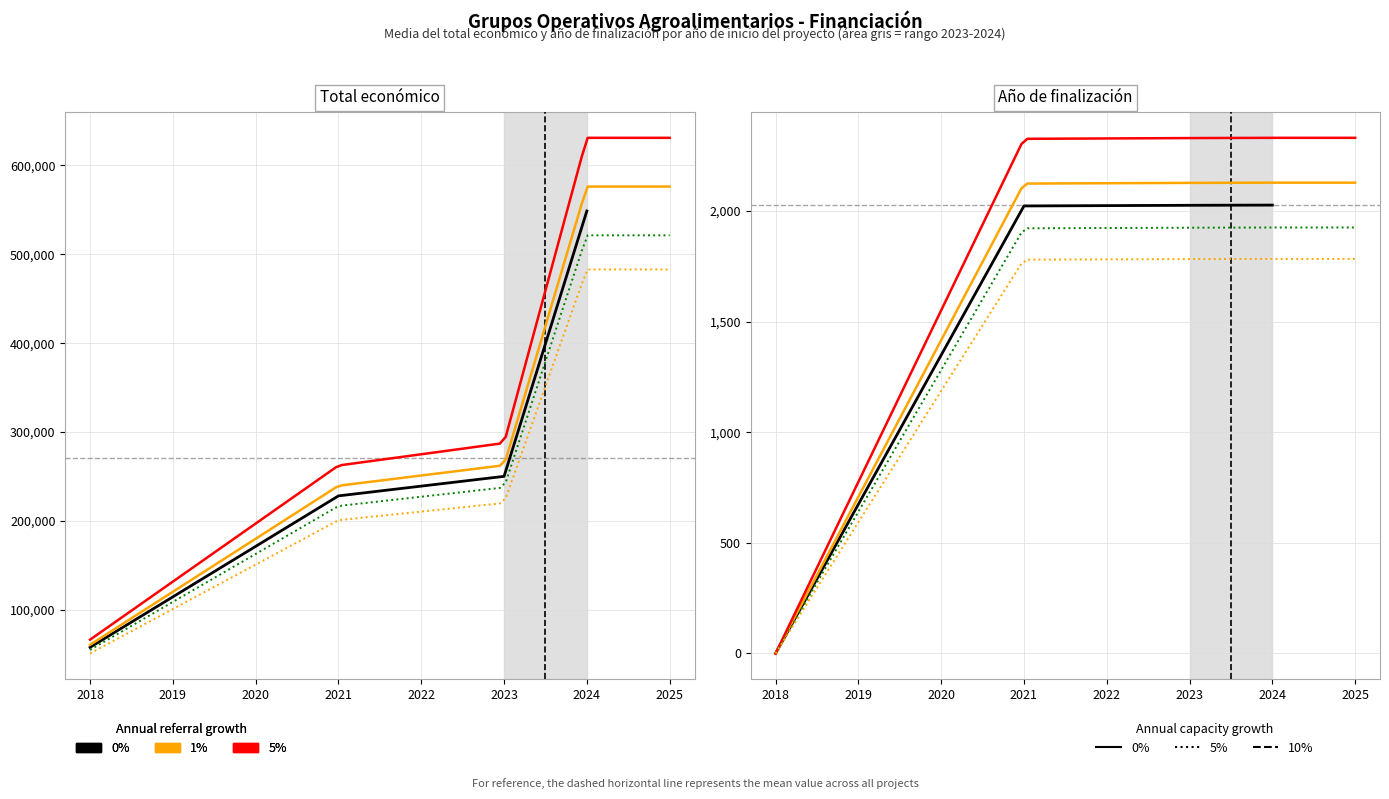

At which label is Total económico closest to 336437?

2023